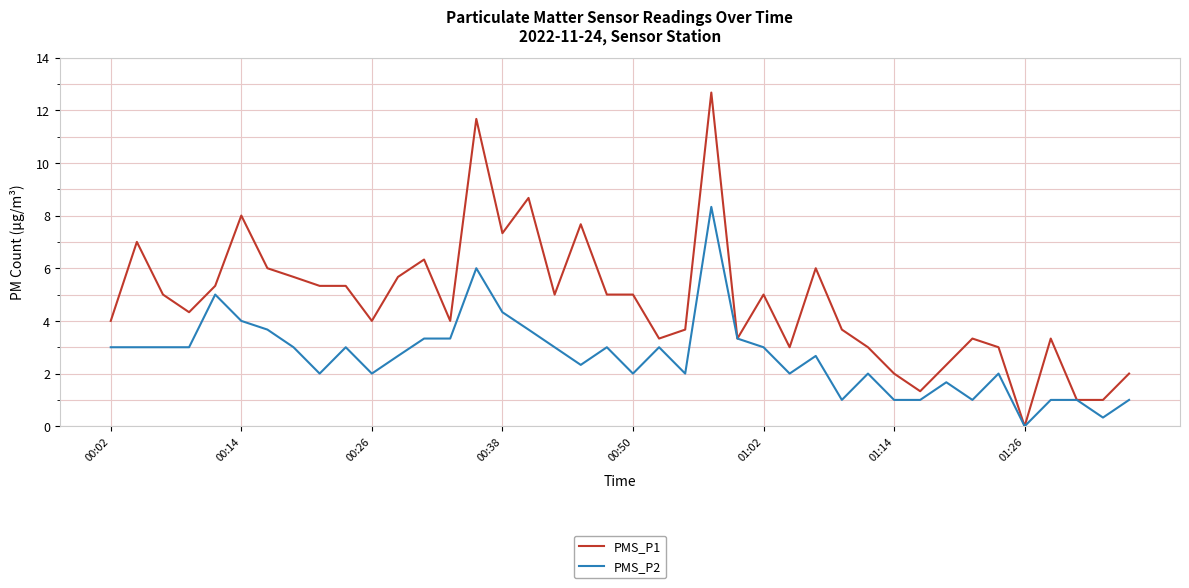

Which series has the largest range (max minus min)?

PMS_P1